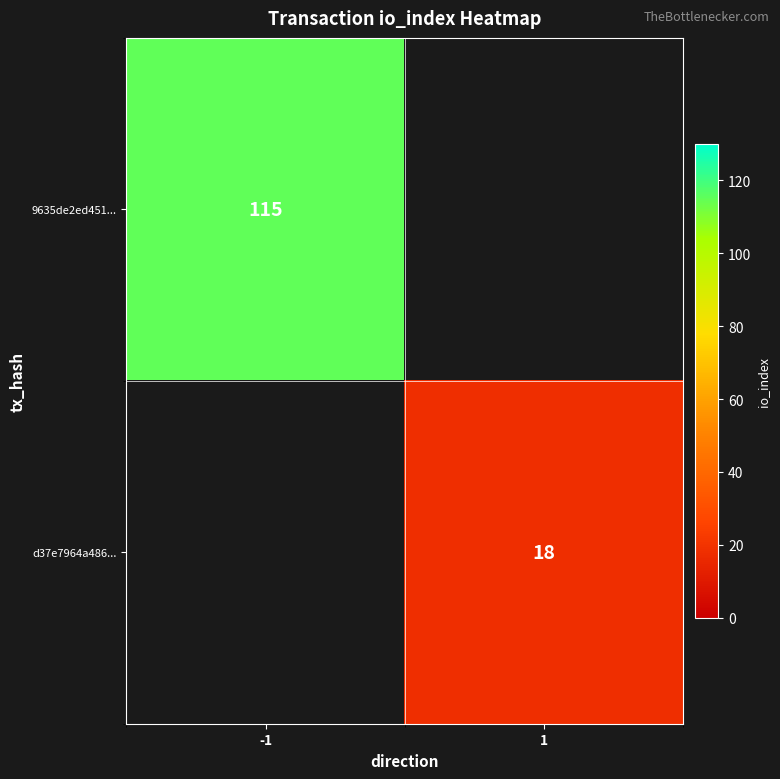

The value of 9635de2ed451... at -1 is 31. True or false?

False